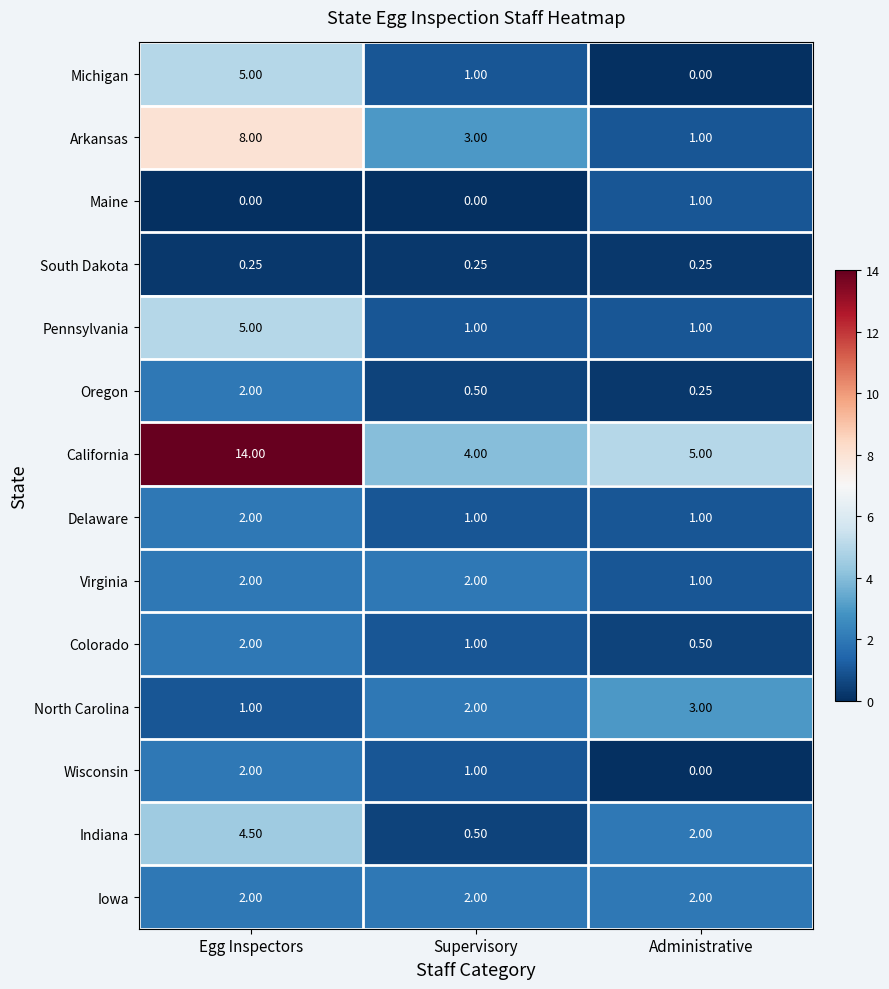

Which series has the largest range (max minus min)?

California